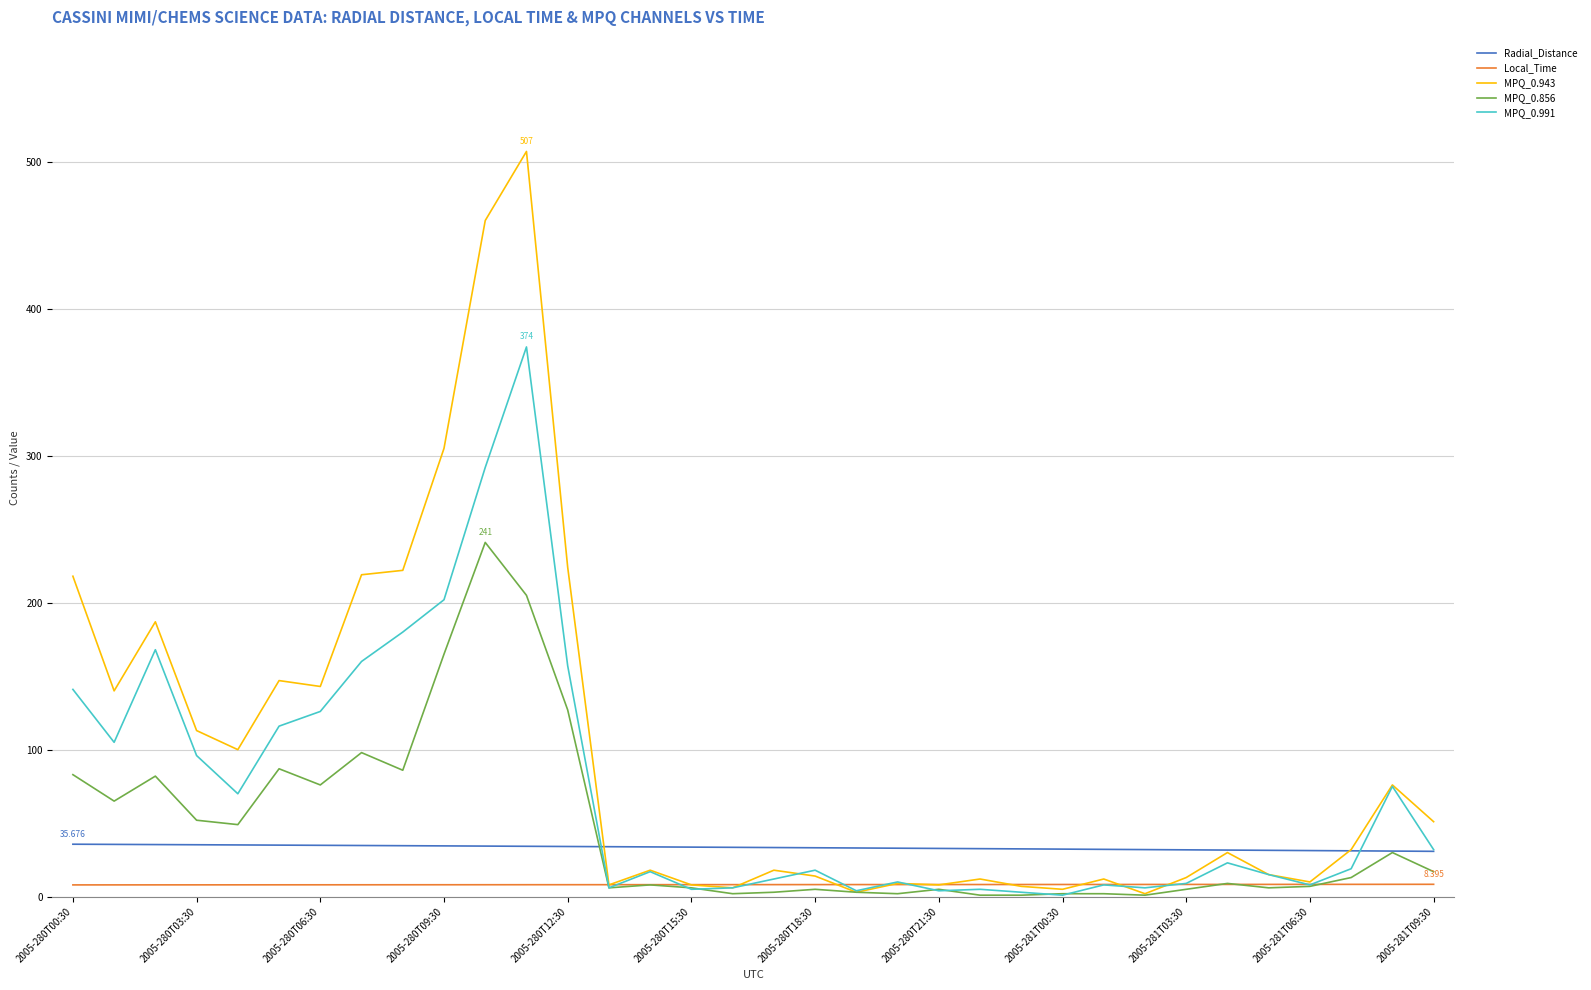

How many lines are shown in the chart?

5